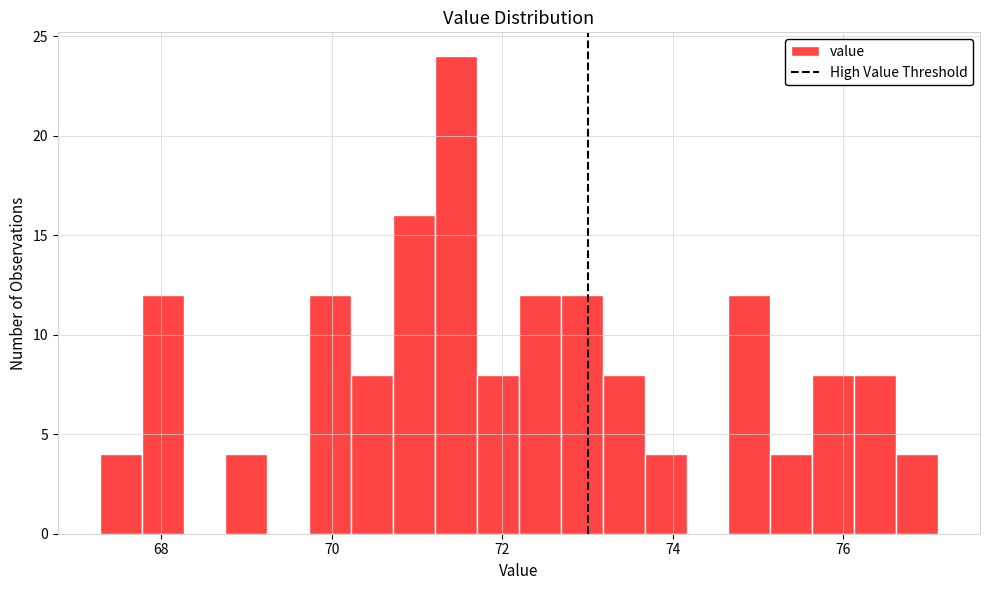

Read against the x-axis, roughly where is the centre of the tallest bar?

71.4